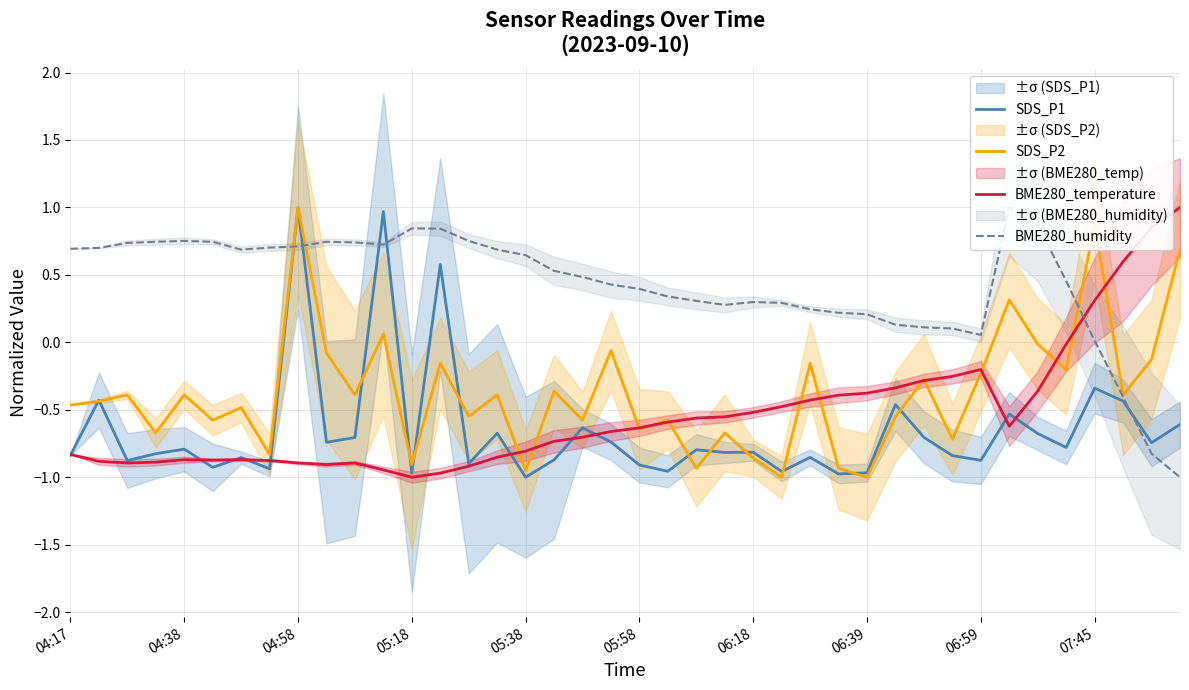

The BME280_temperature series shows -0.9 at 04:58. True or false?

True